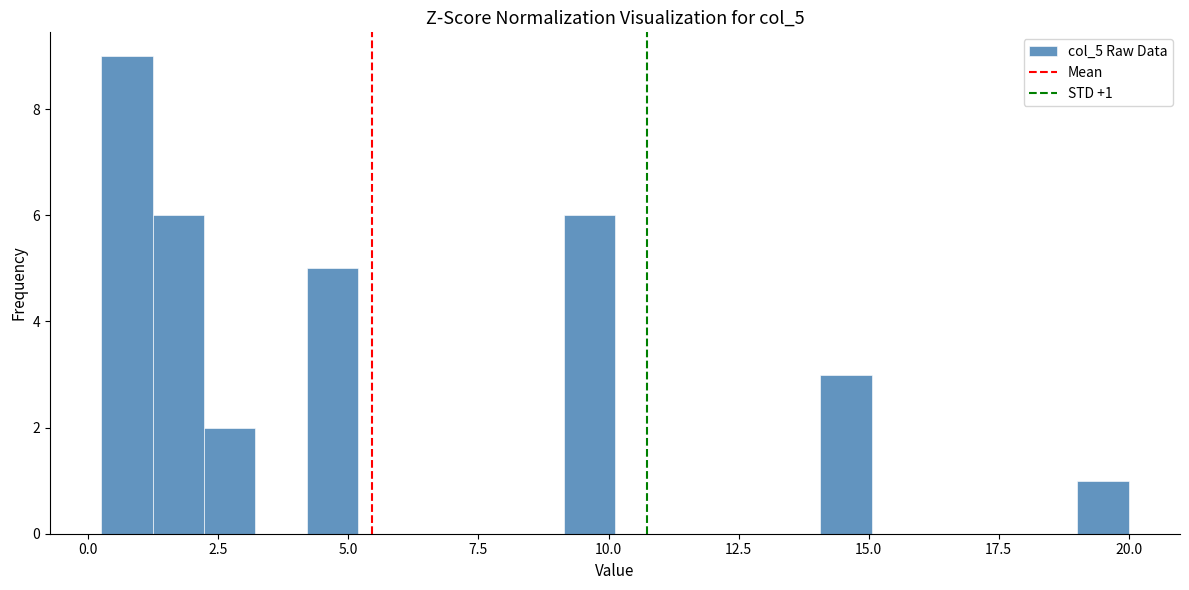

Read against the x-axis, roughly where is the centre of the tallest bar?

0.5